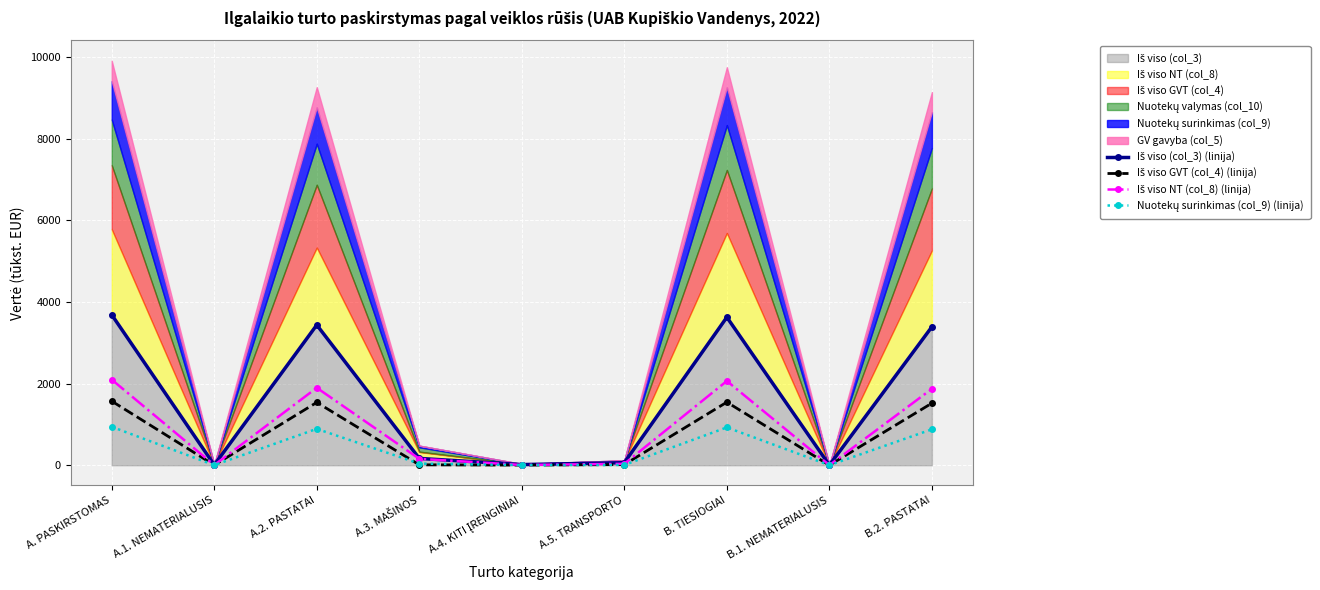

What is the sum of the Iš viso GVT (col_4) (linija) values at B.1. NEMATERIALUSIS and A.4. KITI ĮRENGINIAI?

2.8